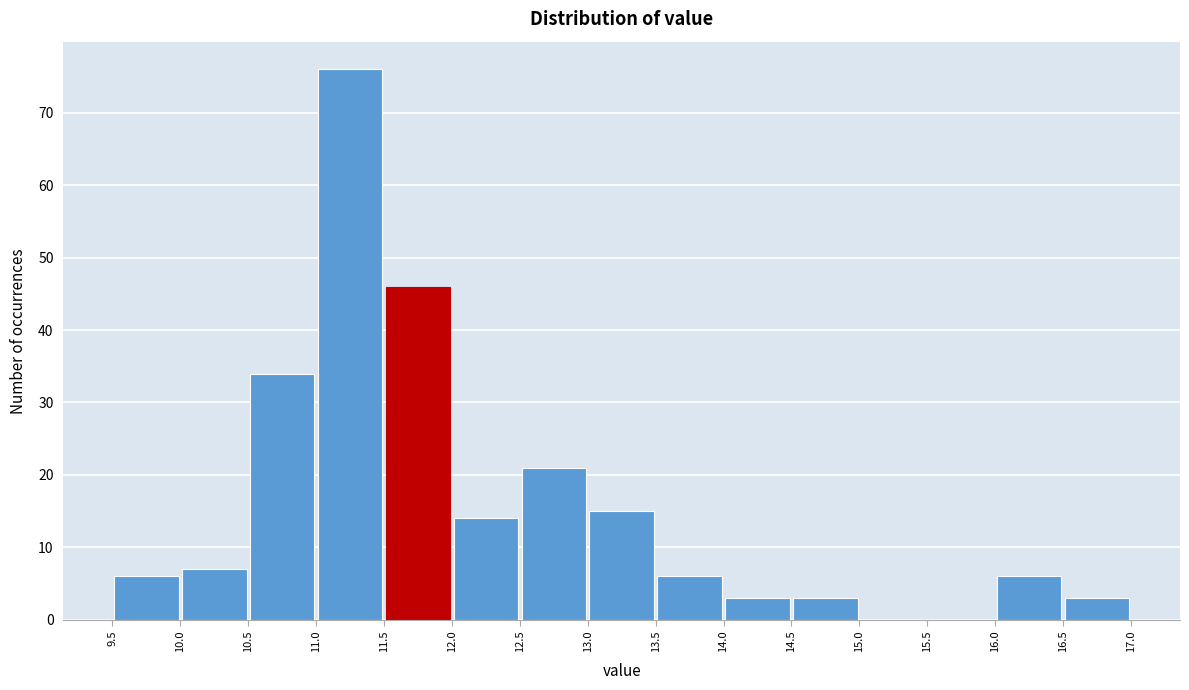

What is the height of the bar covering 16.0 to 16.5 on the x-axis? The values are not printed on the chart, so give them approximately, as read against the axis.

6